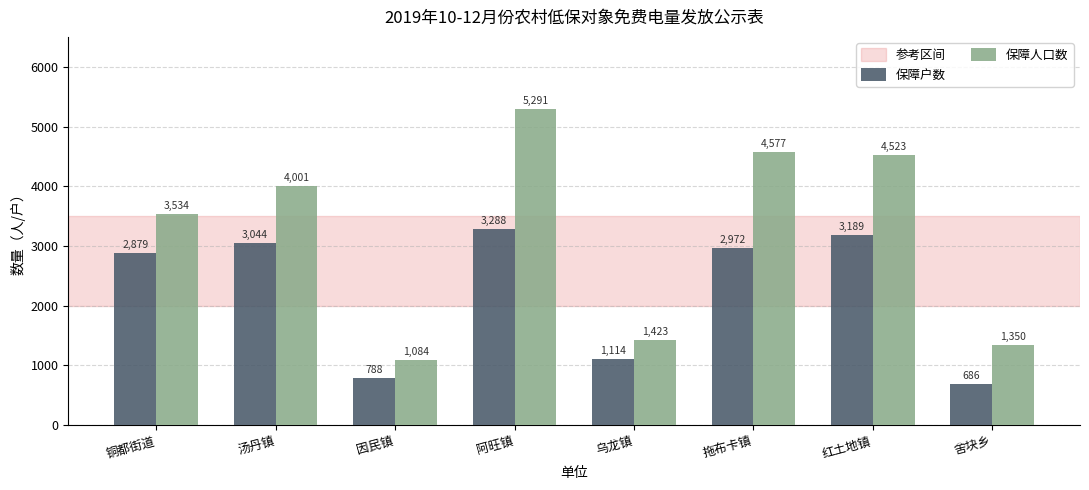

How many bars are there in total?

16